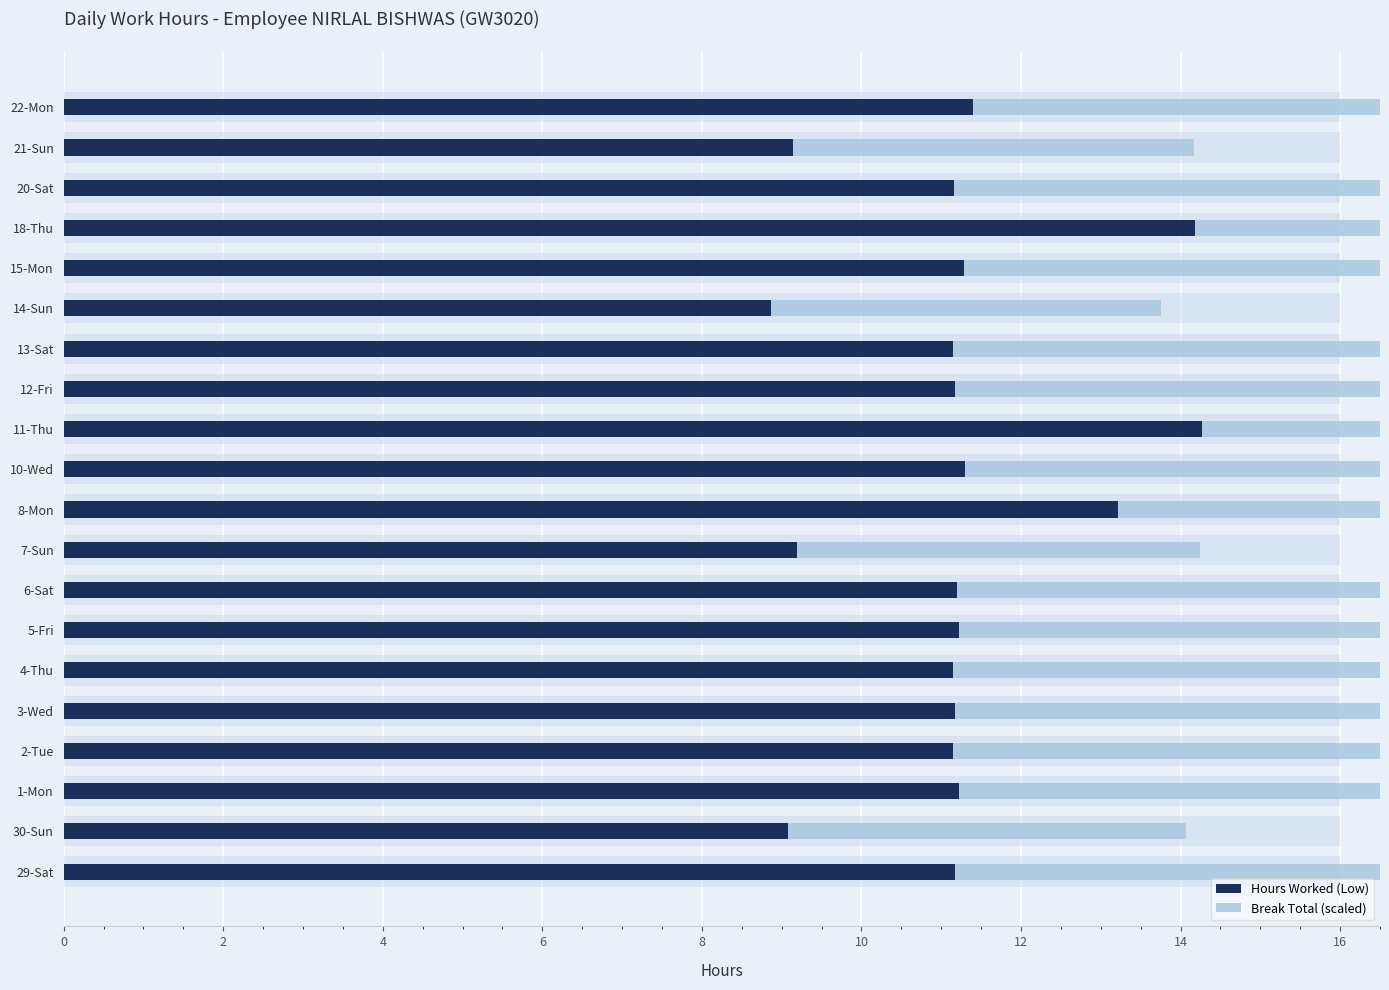

List the series in order of their peak value, lowest first.

Break Total (scaled), Hours Worked (Low)